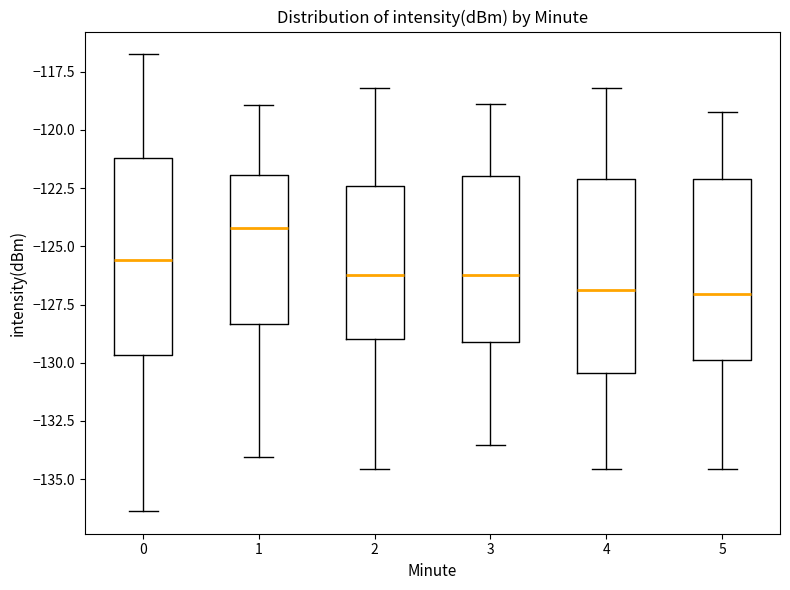

Which box's median line is the highest?

1